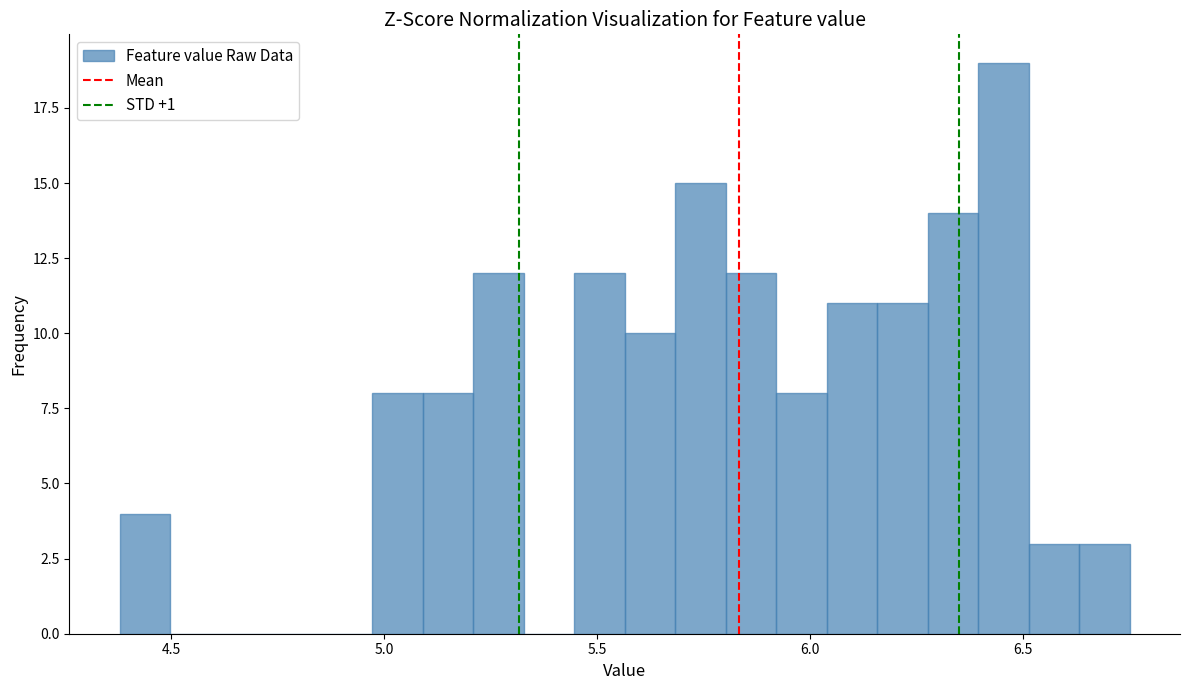

Around what value on the x-axis is the tallest bar? Give the approximate position of its centre, as read against the axis.

6.45